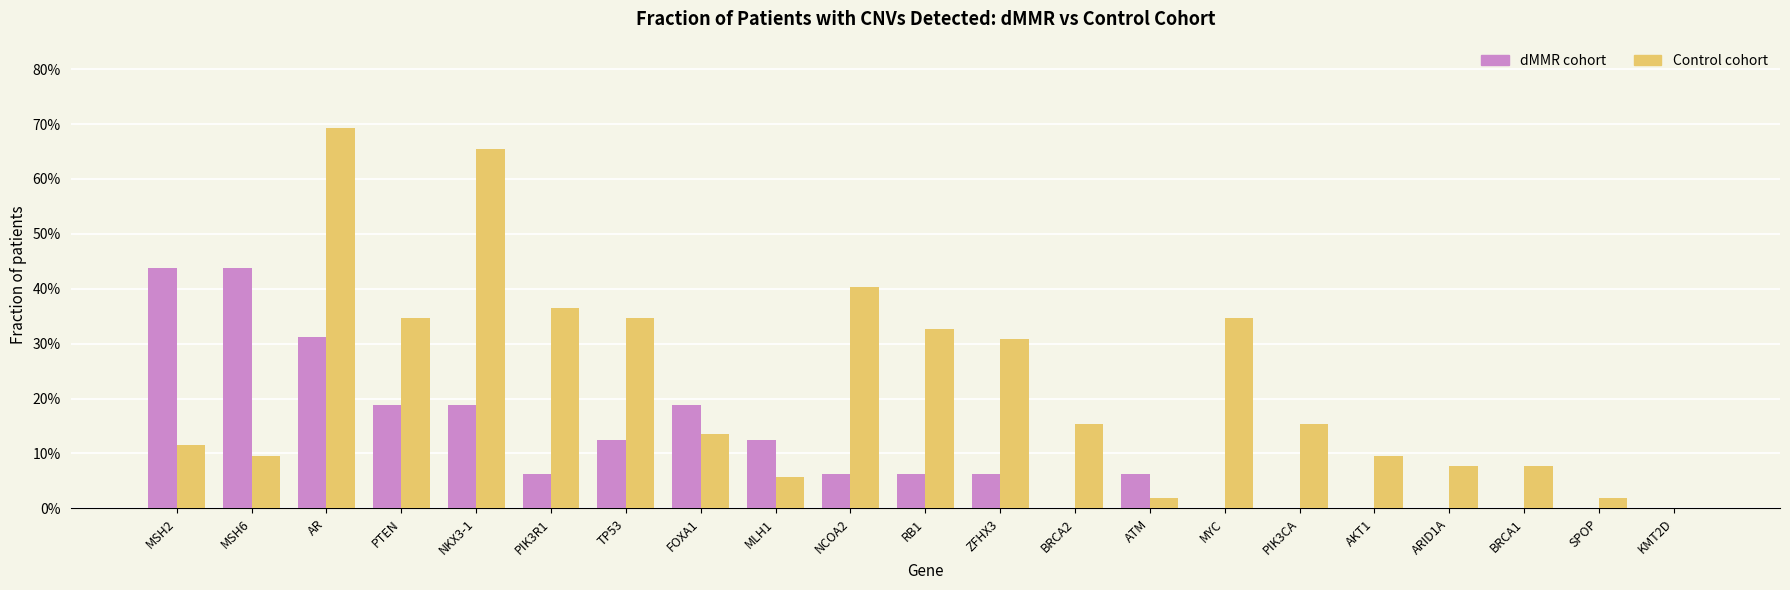

The value of dMMR cohort at AR is 0.5. True or false?

False